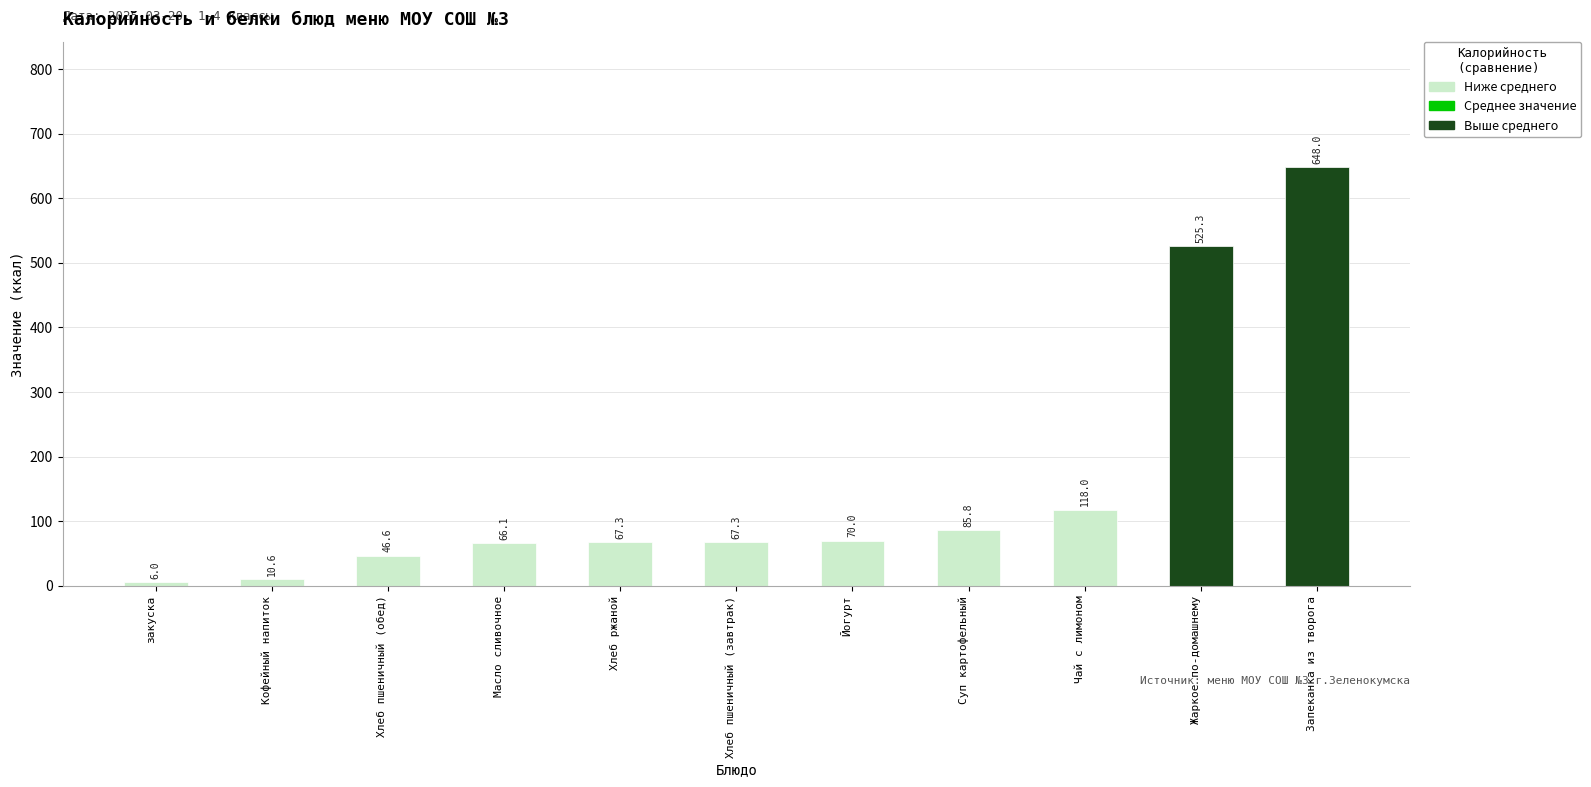

The value at Кофейный напиток is 10.6. True or false?

True